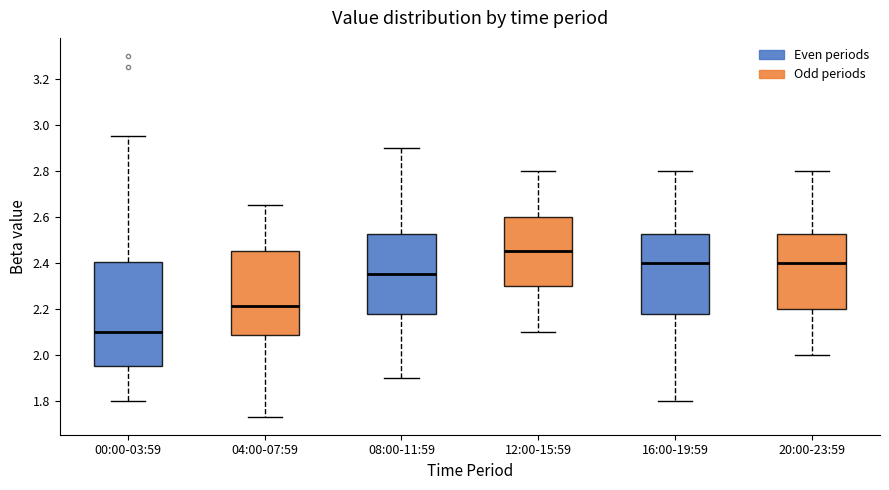

Which box has the highest median line?

12:00-15:59